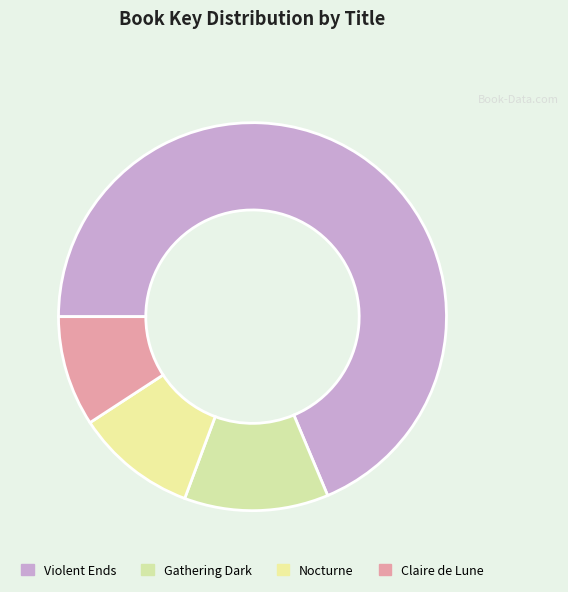

What is the largest slice in the pie chart?

Violent Ends